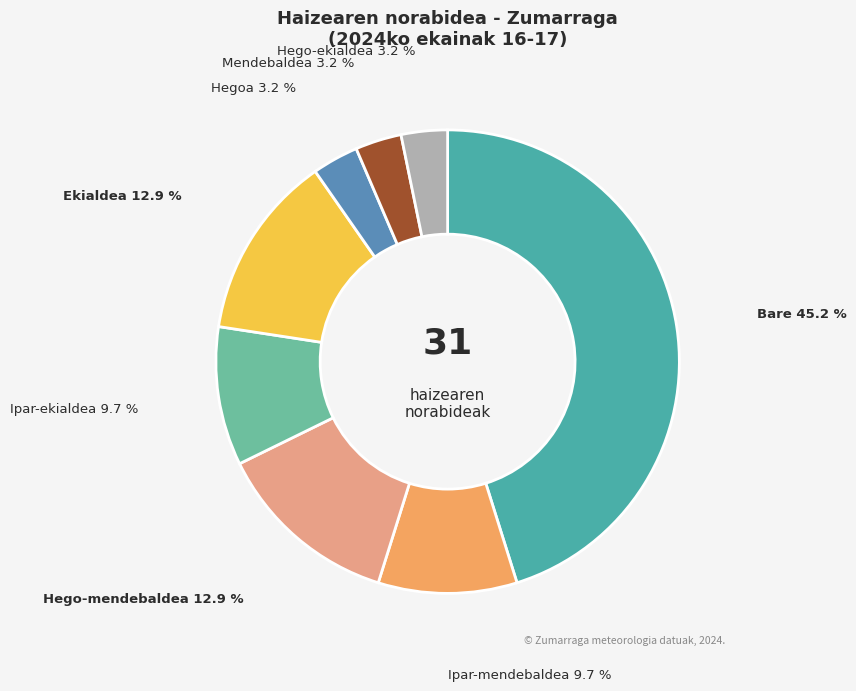

Which category has the biggest portion of the pie?

Bare